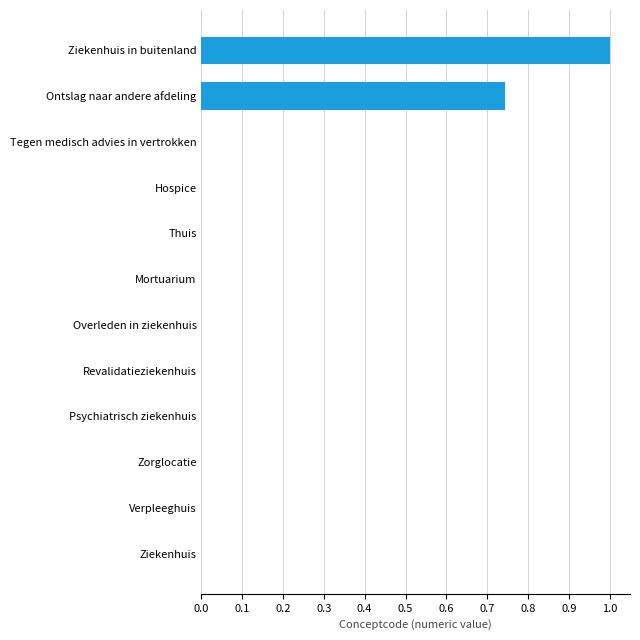

The value at Hospice is 0.0. True or false?

True